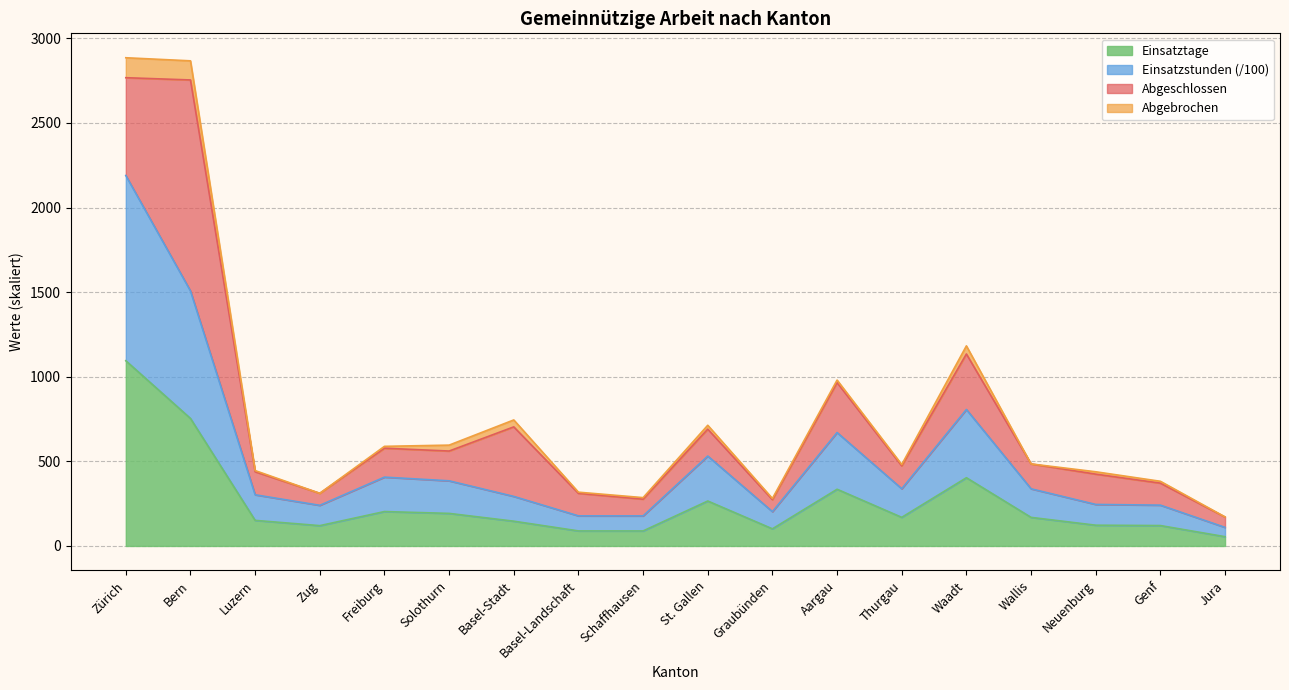

Which category has the lowest value in the Einsatztage series?

Jura